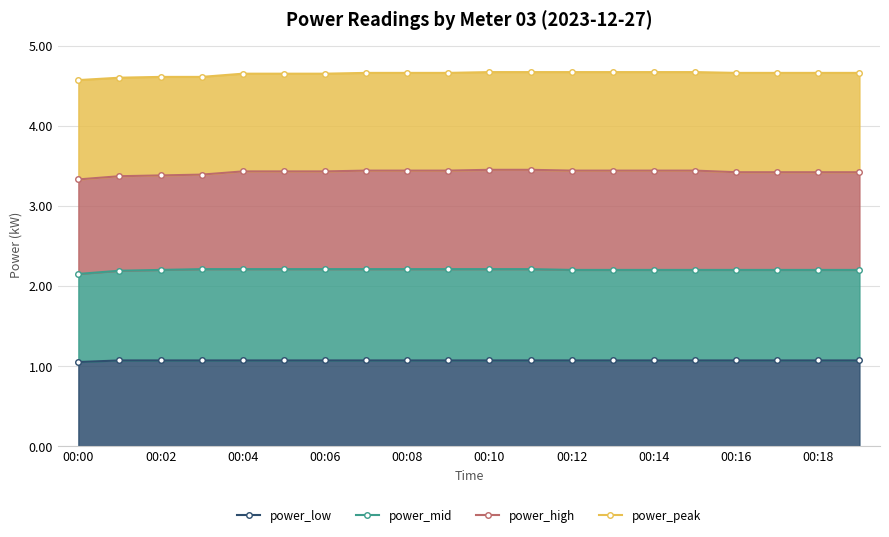

At 00:02, list the series in order from smallest to largest.

power_low, power_mid, power_high, power_peak